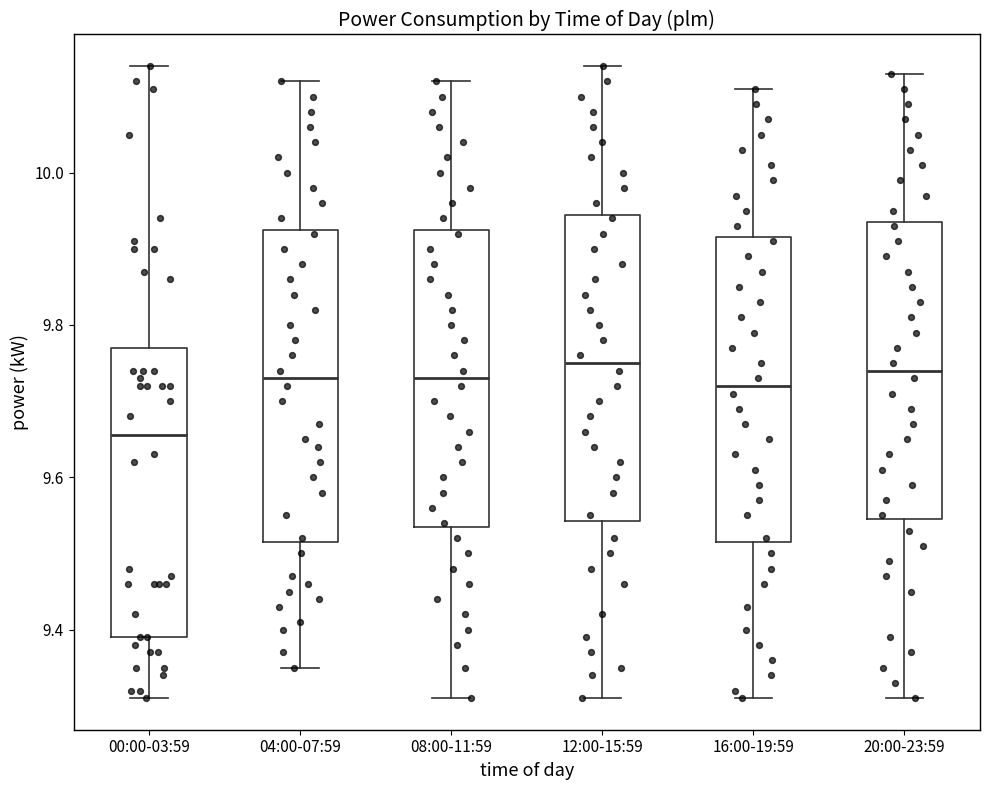

Where is the upper edge of the box for 12:00-15:59 on the y-axis? The values are not printed on the chart, so give them approximately, as read against the axis.

9.94